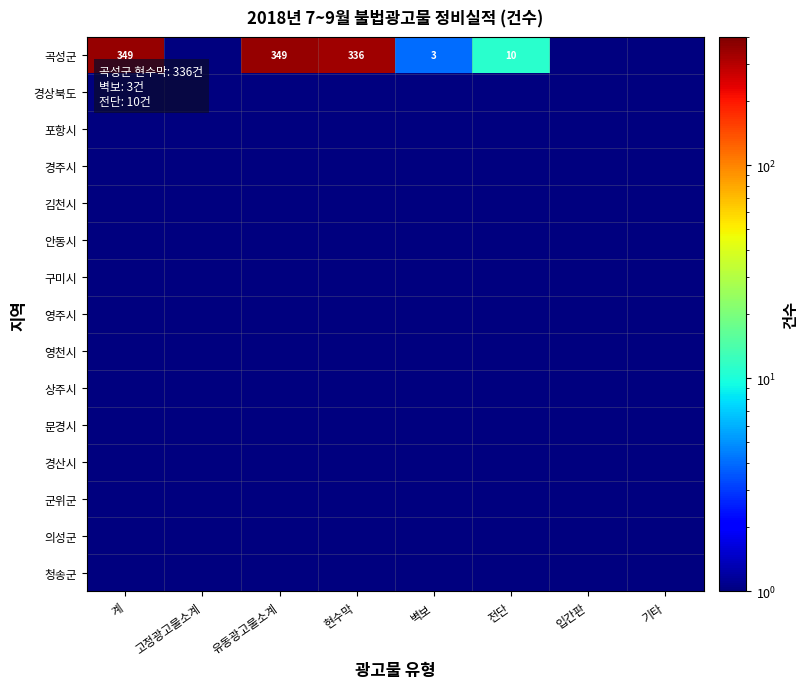

True or false: 의성군 has a value of 1 at 기타.

True